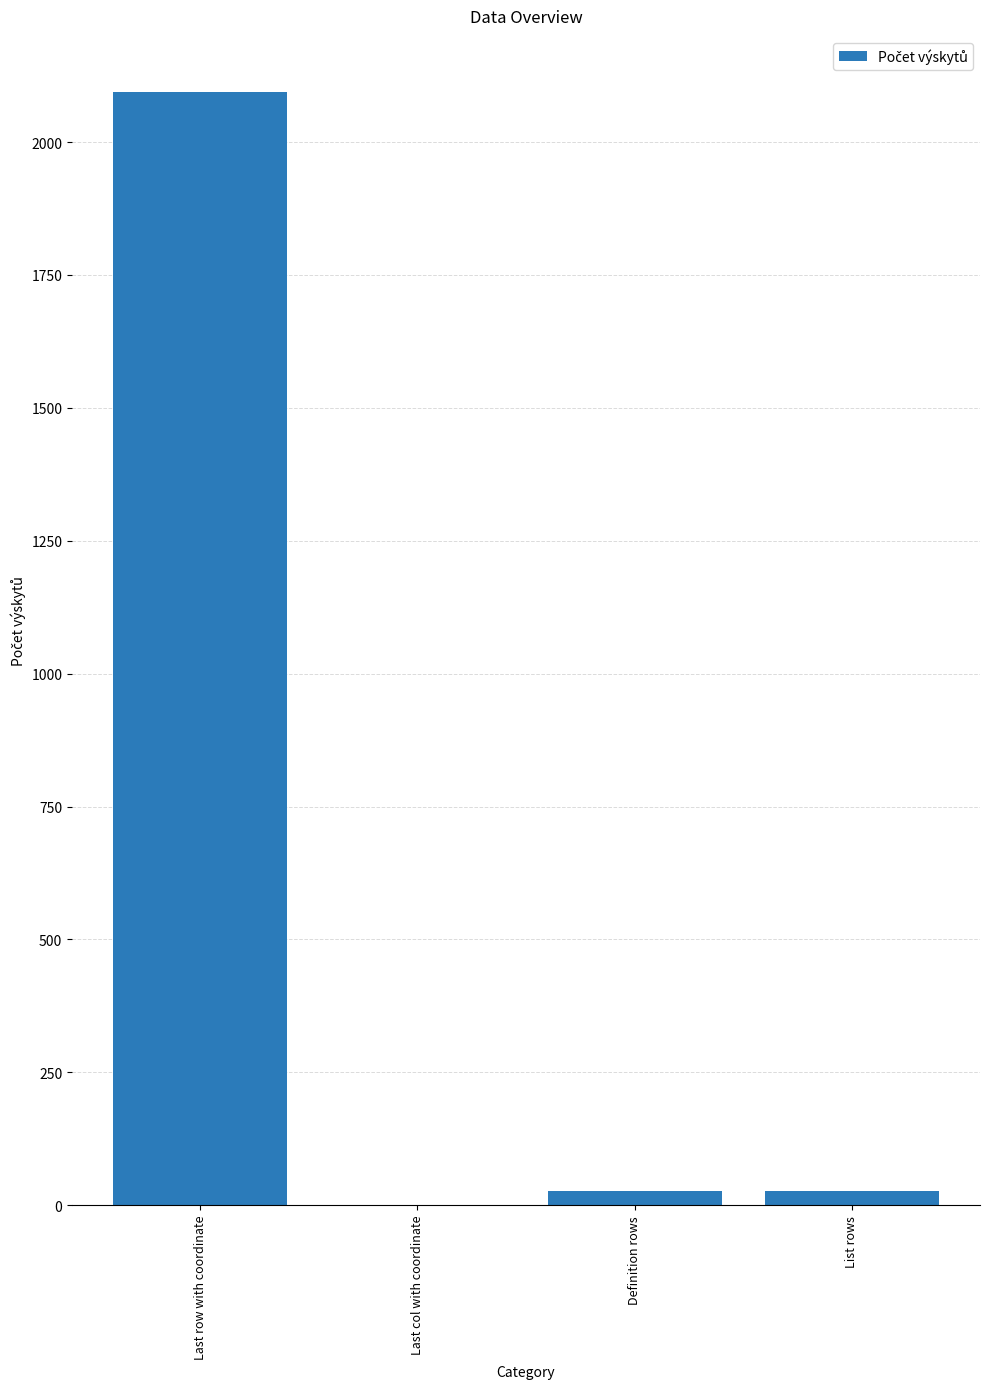

Reading right to left, extract all data points from this chart.

List rows=26	Definition rows=26	Last col with coordinate=1	Last row with coordinate=2095